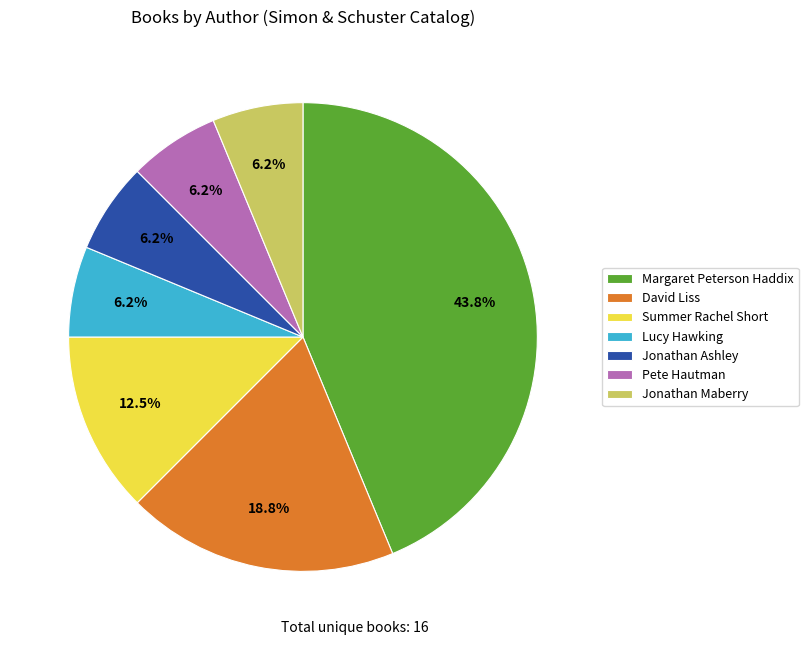

Which slice is the largest?

Margaret Peterson Haddix